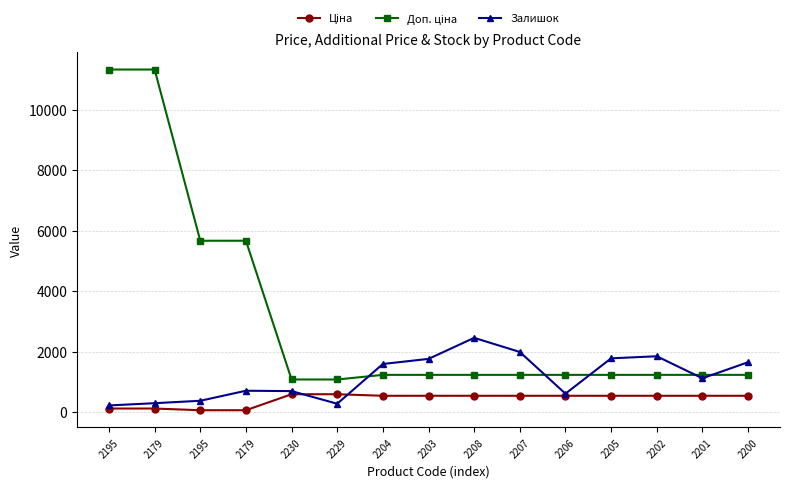

What is the label of the 8th point from the left?

2203